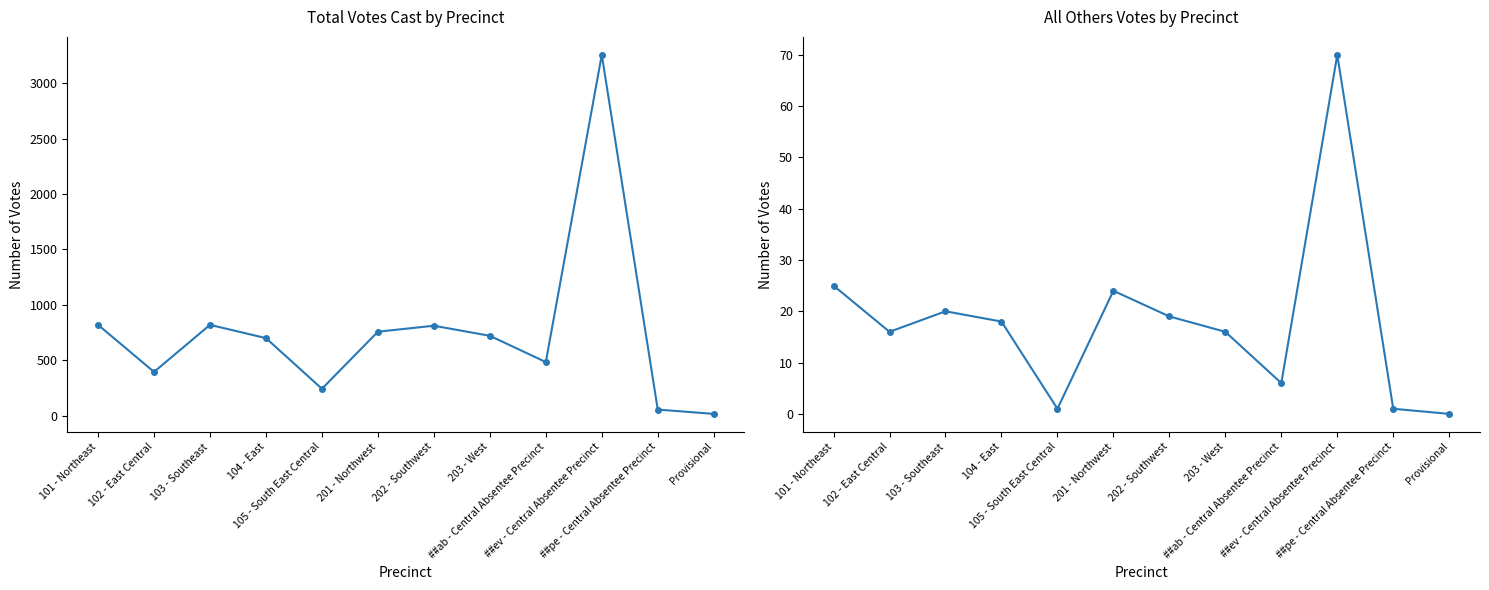

What is the greatest value displayed?

3257